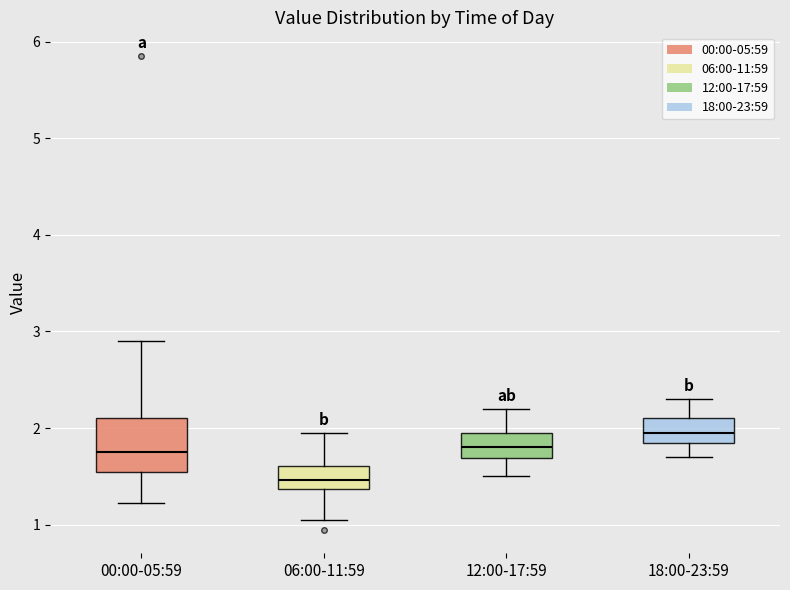

Reading left to right, read every box against the y-axis: the position of its median line, the range the box covers, and the ends of its whiskers. The values are not printed on the chart, so give them approximately, as read against the axis.

00:00-05:59: median 1.8, box 1.5 to 2.1, whiskers 1.2 to 2.9
06:00-11:59: median 1.5, box 1.4 to 1.6, whiskers 1.1 to 2.0
12:00-17:59: median 1.8, box 1.7 to 2.0, whiskers 1.5 to 2.2
18:00-23:59: median 2.0, box 1.9 to 2.1, whiskers 1.7 to 2.3